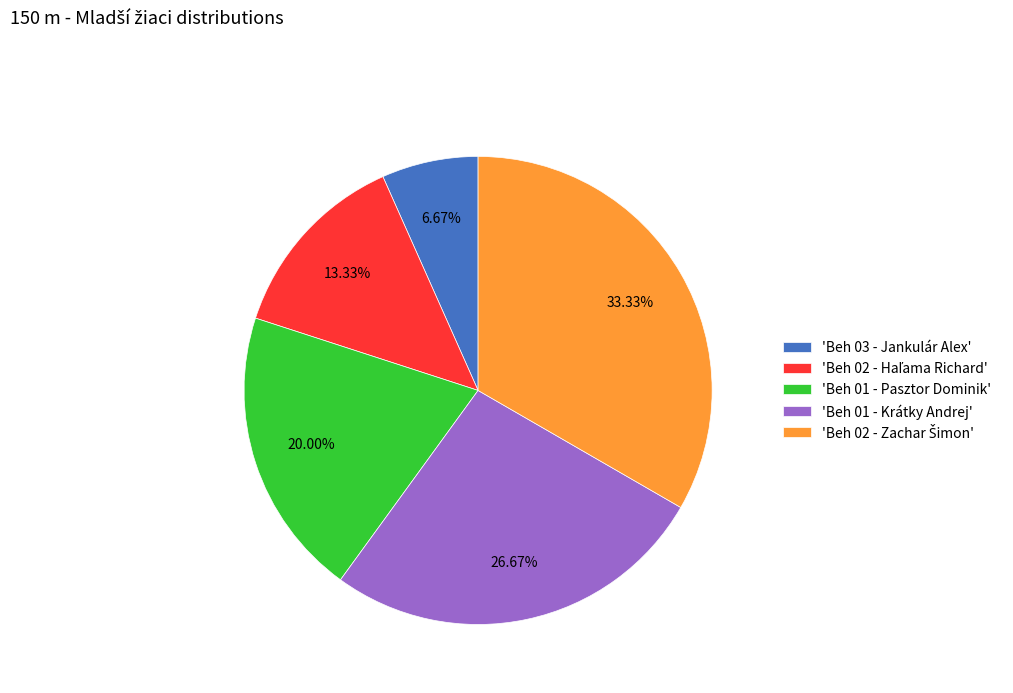

Between 'Beh 01 - Krátky Andrej' and 'Beh 03 - Jankulár Alex', which is larger?

'Beh 01 - Krátky Andrej'